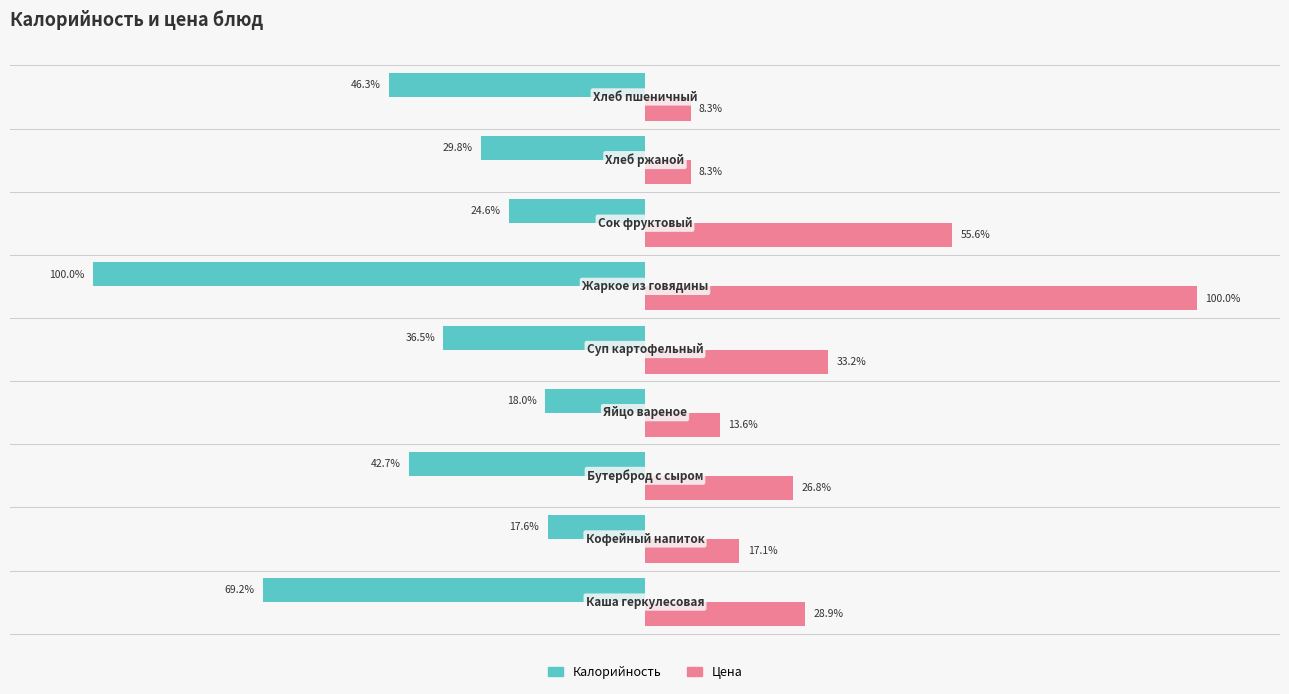

List the series in order of their peak value, highest first.

Цена, Калорийность